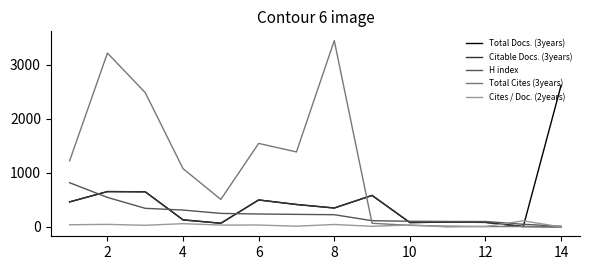

Which series has the widest spread of values?

Total Cites (3years)